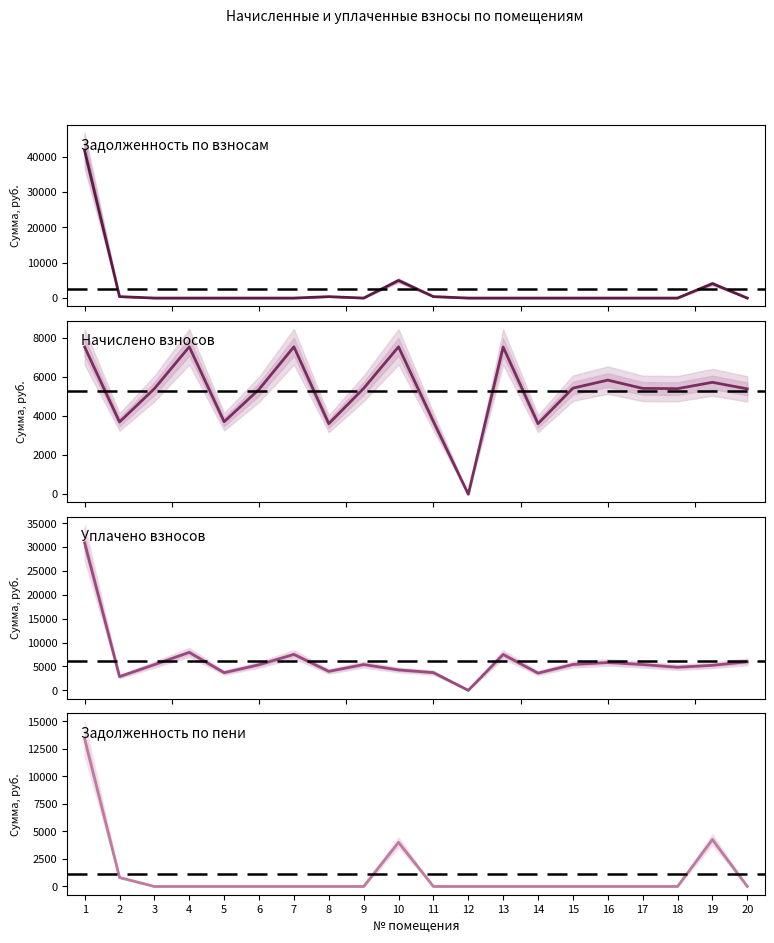

The value of задолженность (пени) at 18 is 7125.1. True or false?

False